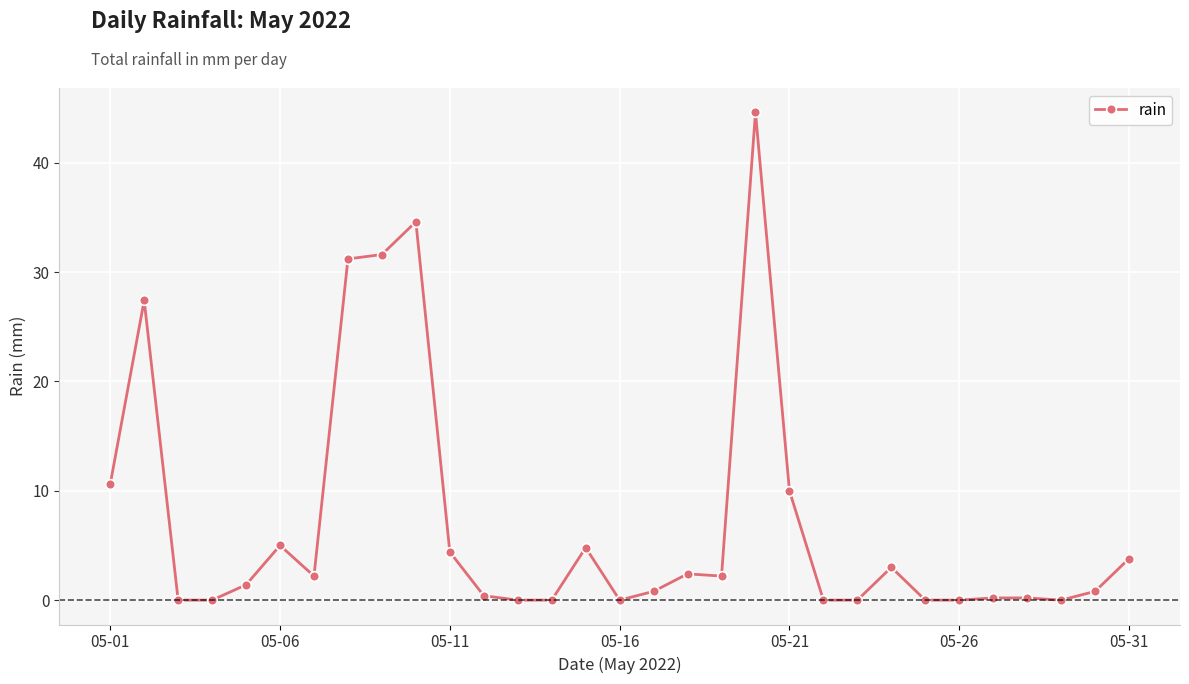

What is the greatest value displayed?

44.6